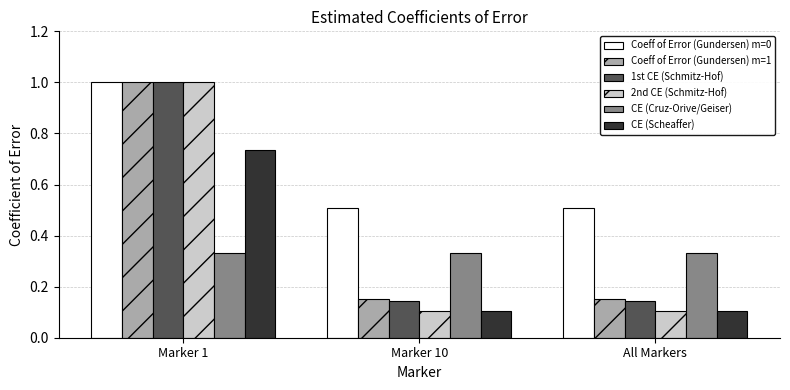

The 2nd CE (Schmitz-Hof) series shows 0.2 at All Markers. True or false?

False